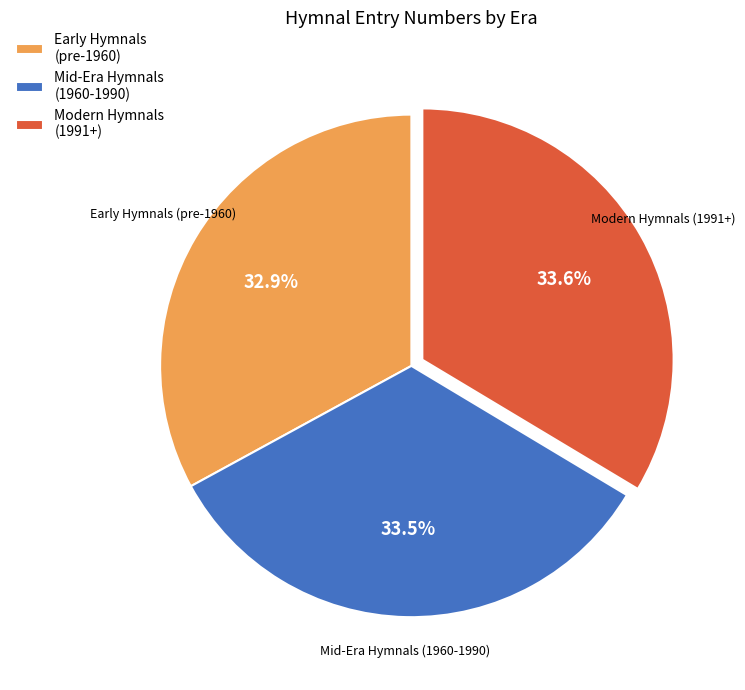

Which category has the smallest portion of the pie?

Early Hymnals (pre-1960)